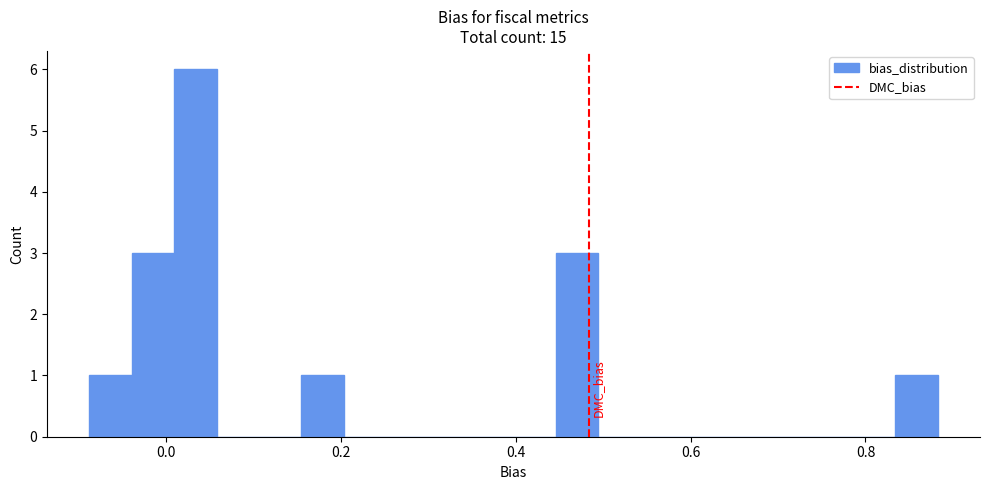

Around what value on the x-axis is the tallest bar? Give the approximate position of its centre, as read against the axis.

0.04